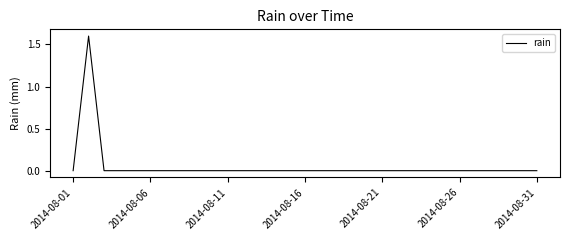

What is the maximum value shown in the chart?

1.6